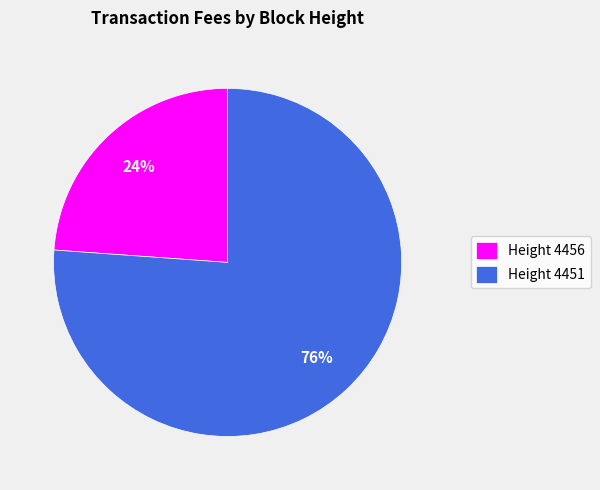

To the nearest percent, what is the average slice percentage?

50%